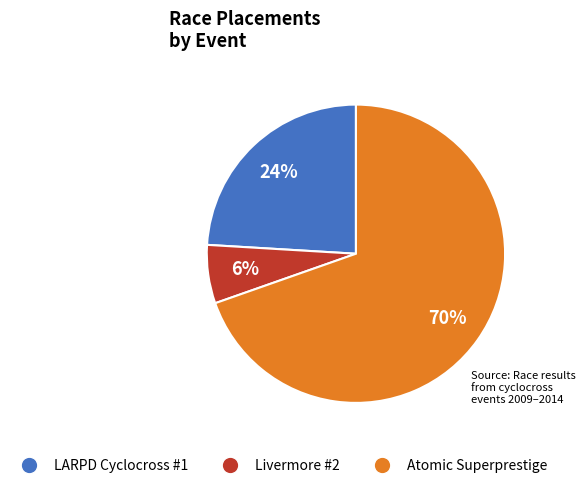

Which category accounts for the majority?

Atomic Superprestige